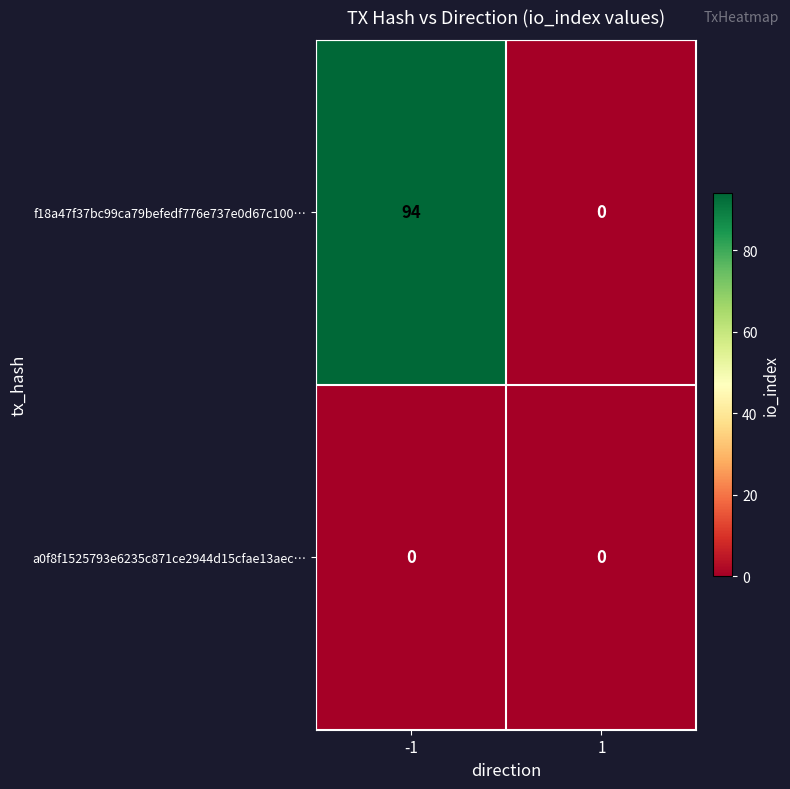

The value of f18a47f37bc99ca79befedf776e737e0d67c100… at 1 is 60. True or false?

False